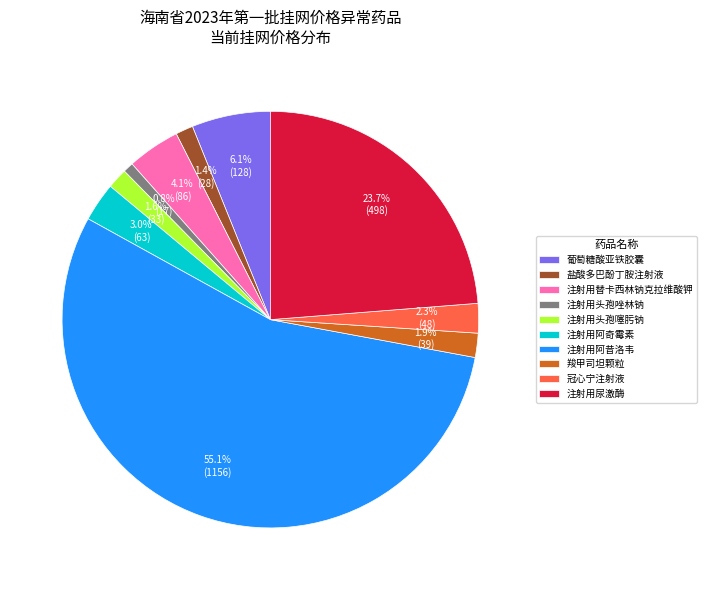

Is there a majority slice in this chart?

Yes